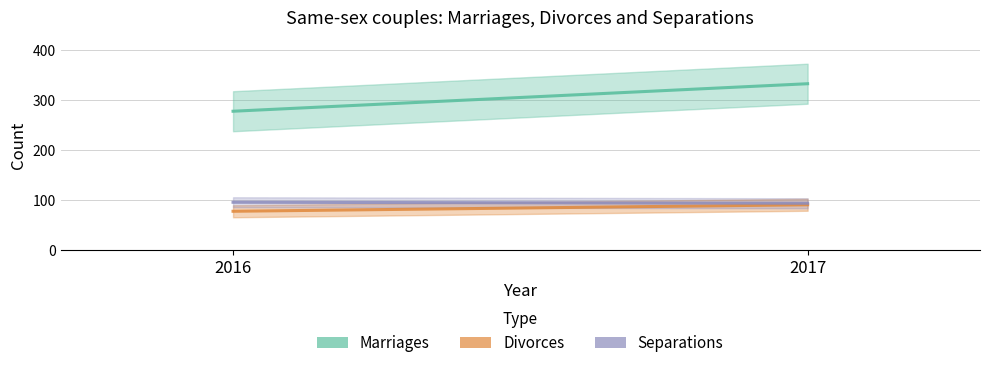

Read the Divorces value at 2016, to the nearest 5.

80